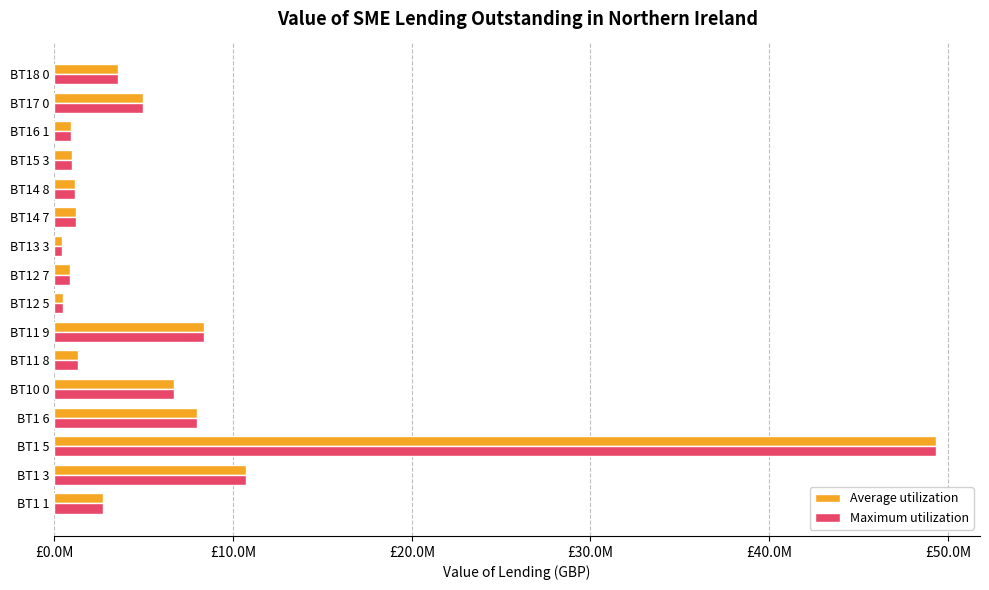

What are all the series names shown in the legend?

Average utilization, Maximum utilization